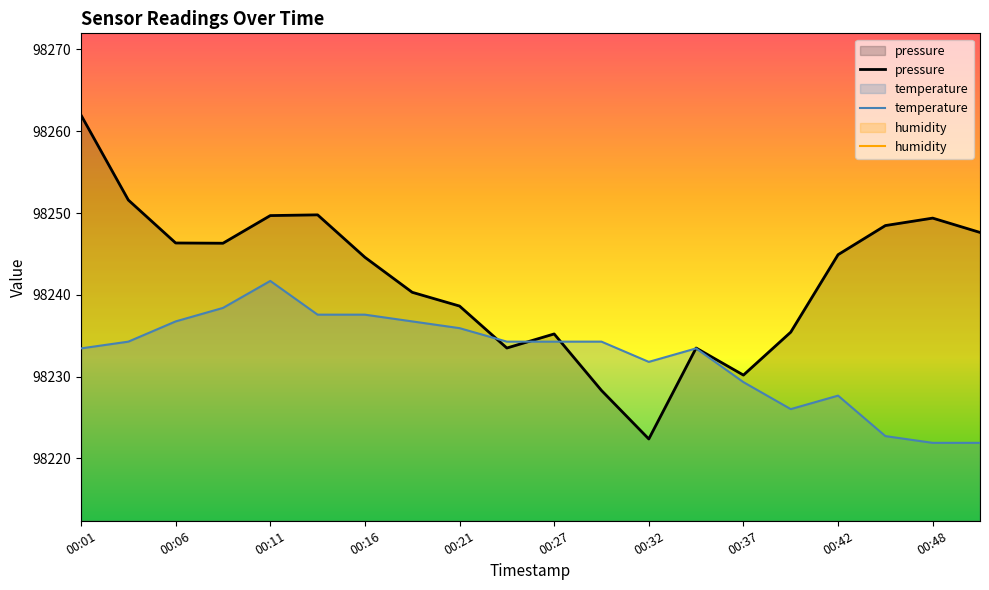

Between 00:24 and 00:37, which is larger?

00:24